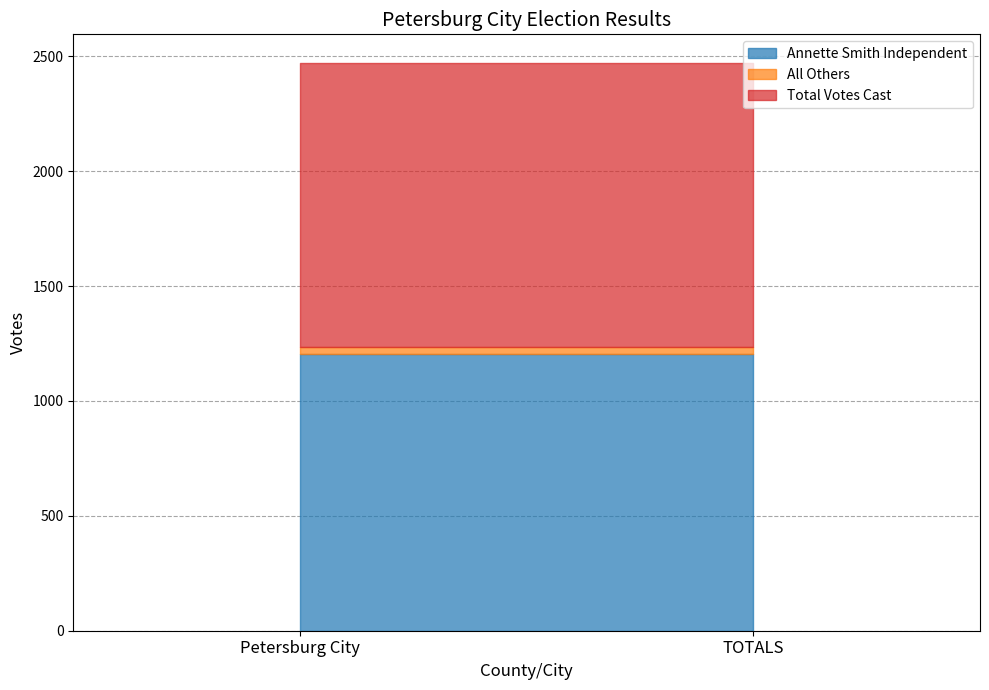

List the labels in order of All Others value, smallest first.

Petersburg City, TOTALS